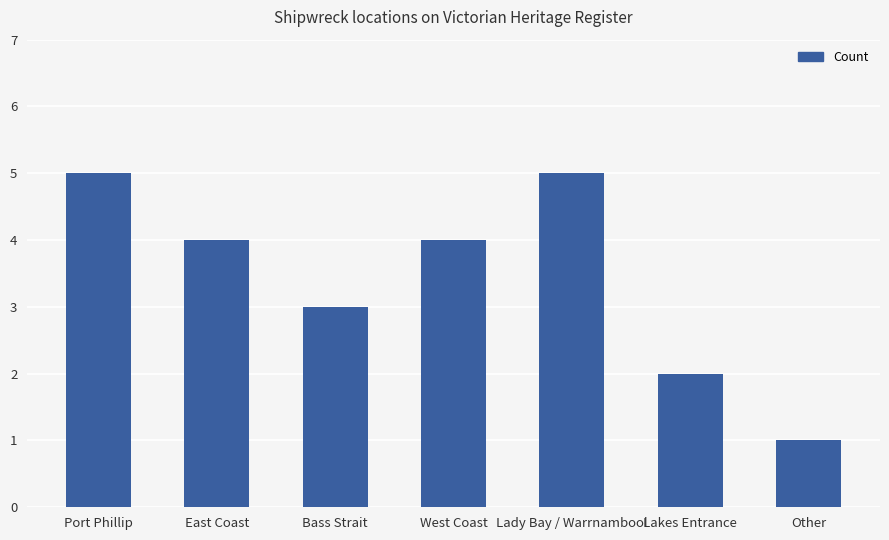

What is the difference between the maximum and minimum values?

4